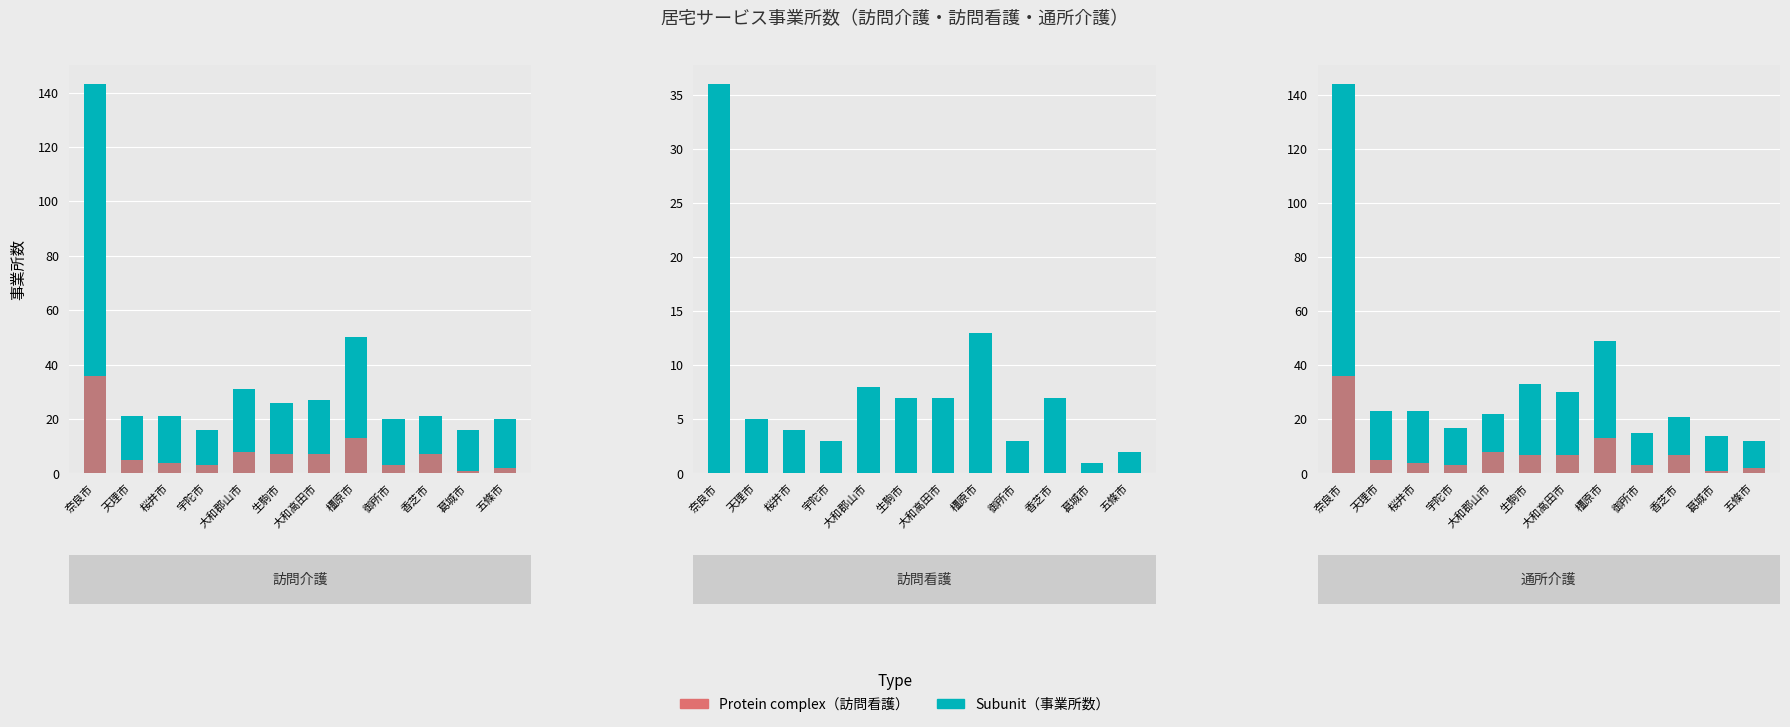

List the series in order of their overall mean, lowest first.

訪問看護 (Protein complex), 事業所数 (Subunit)